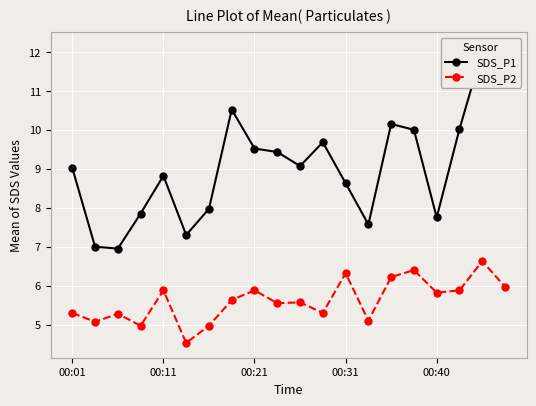

What is the highest value of the SDS_P2 series?

6.6